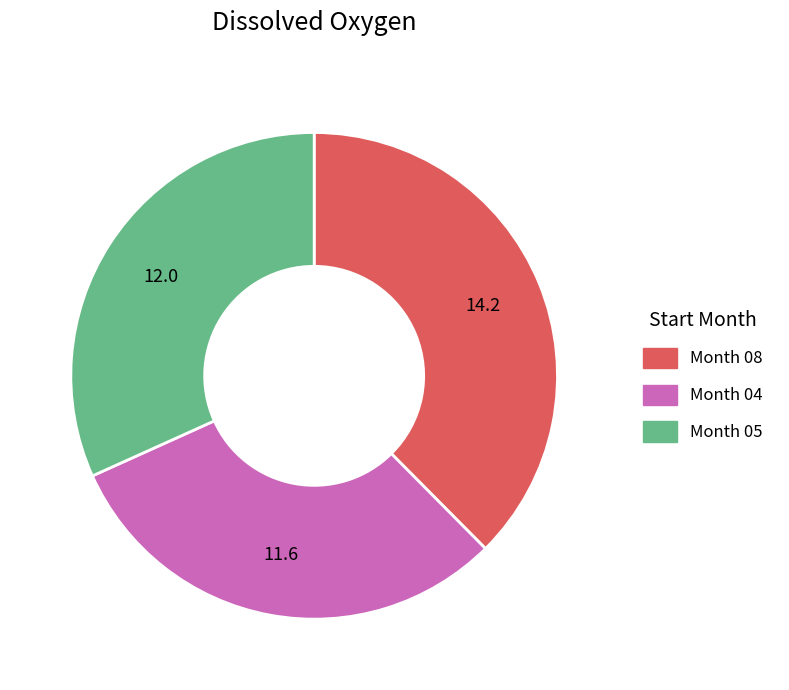

Which category has the smallest portion of the pie?

Month 04